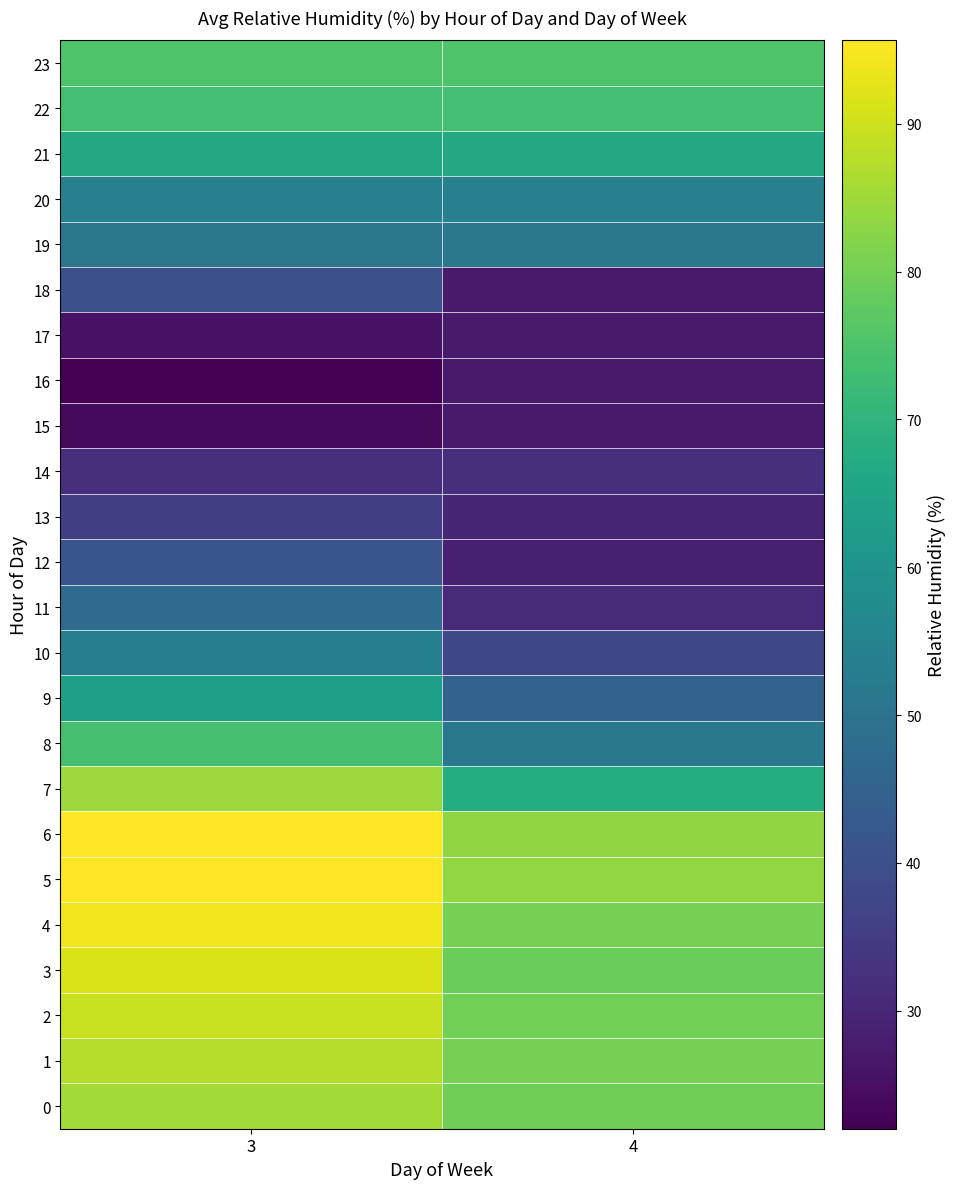

What is the total value across all series at 3?

1505.0